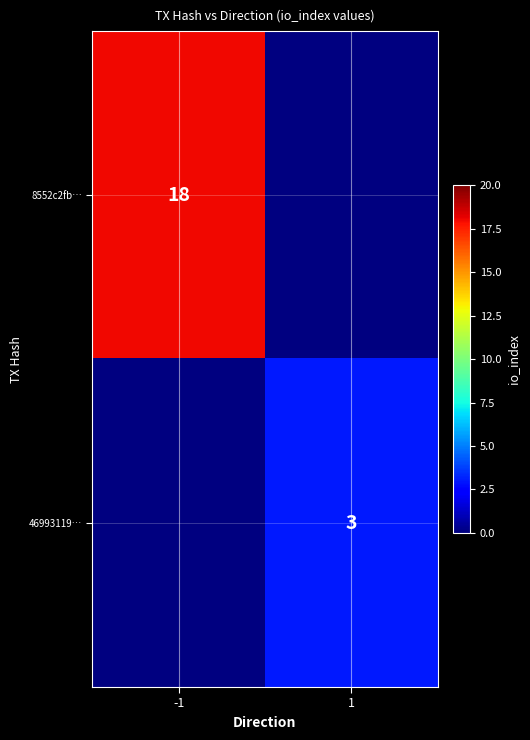

The 8552c2fb… series shows 12 at -1. True or false?

False